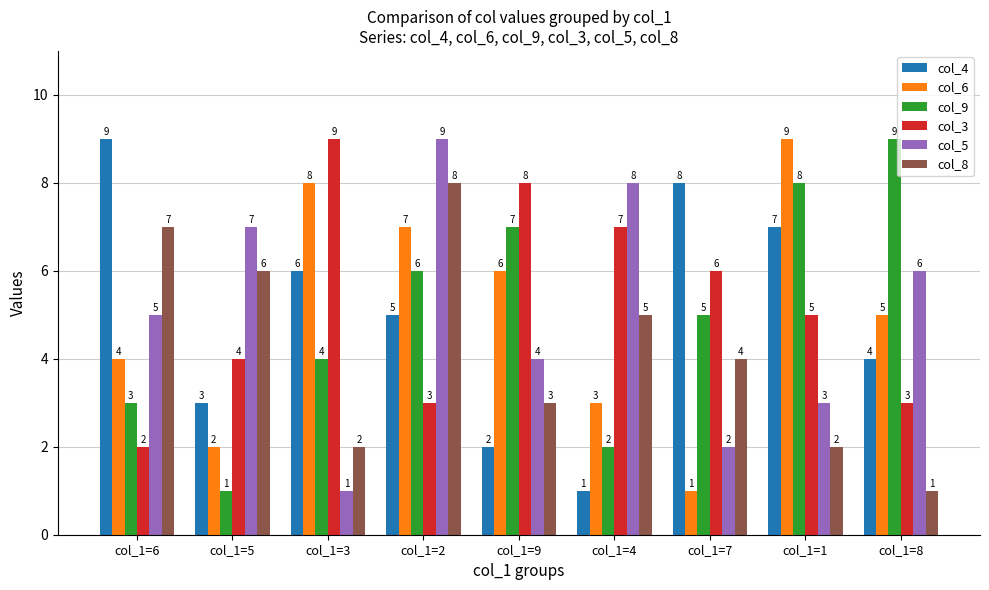

At which category is the sum across all series the highest?

col_1=2